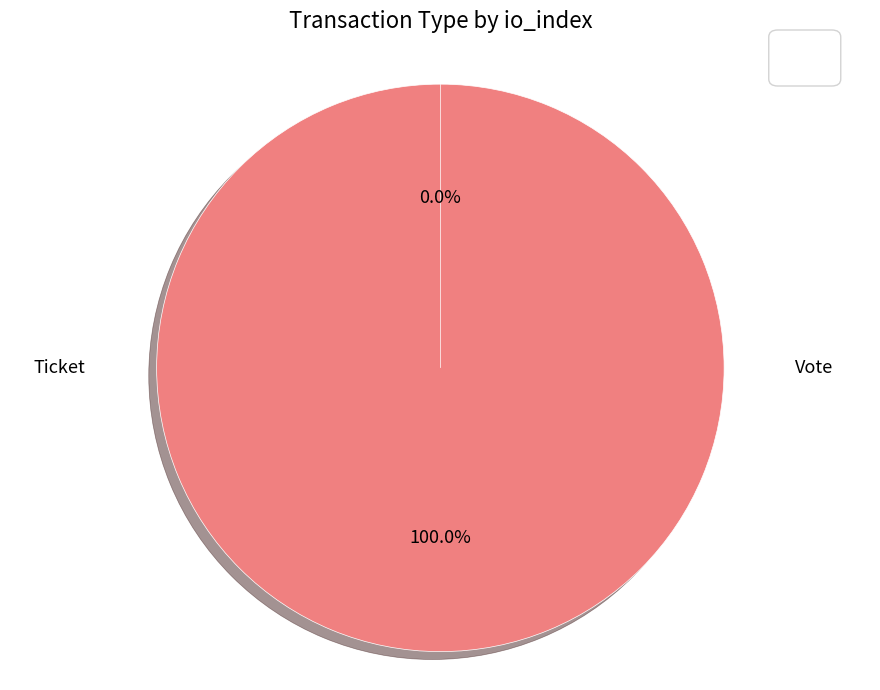

What is the smallest slice in the pie chart?

Ticket